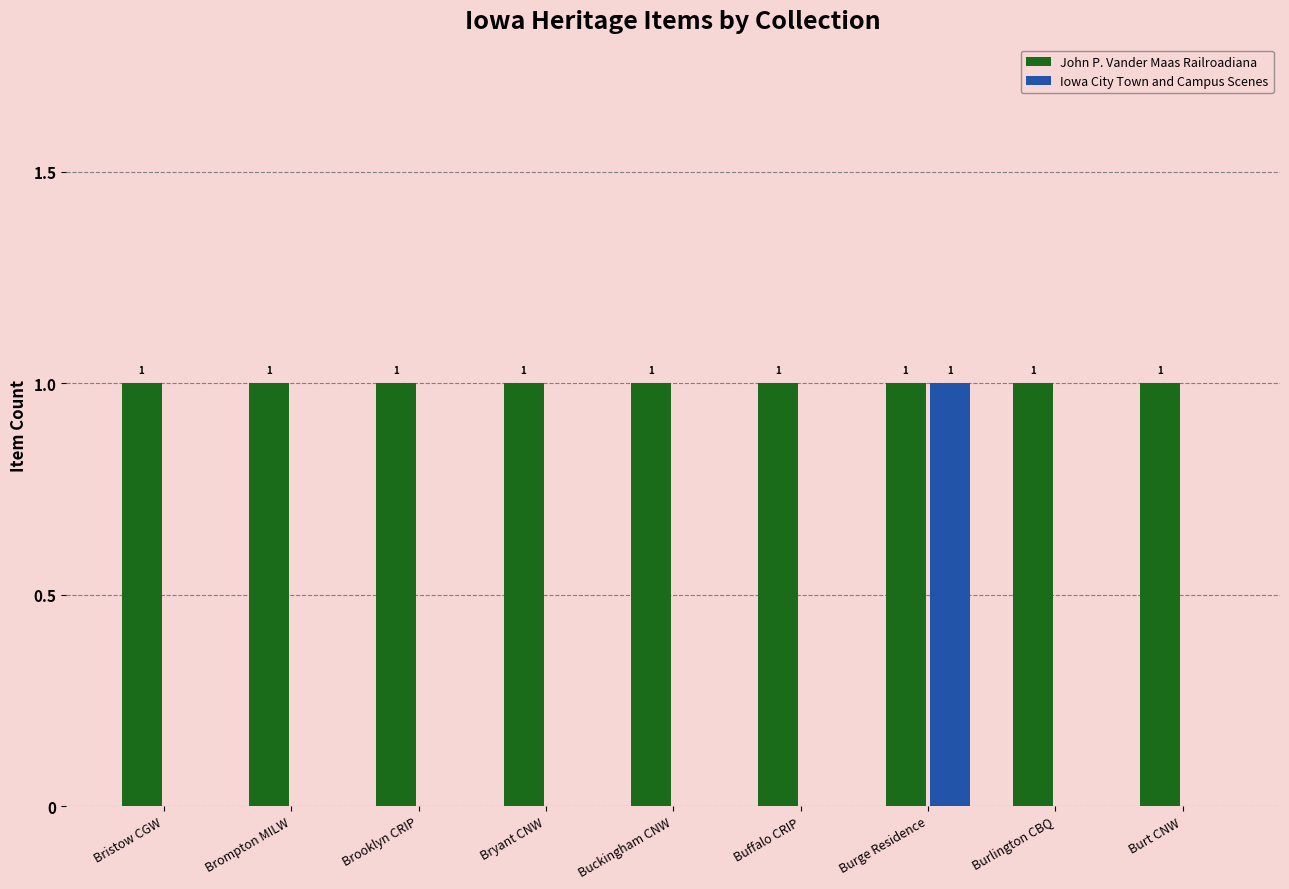

Reading left to right, list all the values displayed in this chart.

John P. Vander Maas Railroadiana: 1	1	1	1	1	1	1	1	1
Iowa City Town and Campus Scenes: 0	0	0	0	0	0	1	0	0